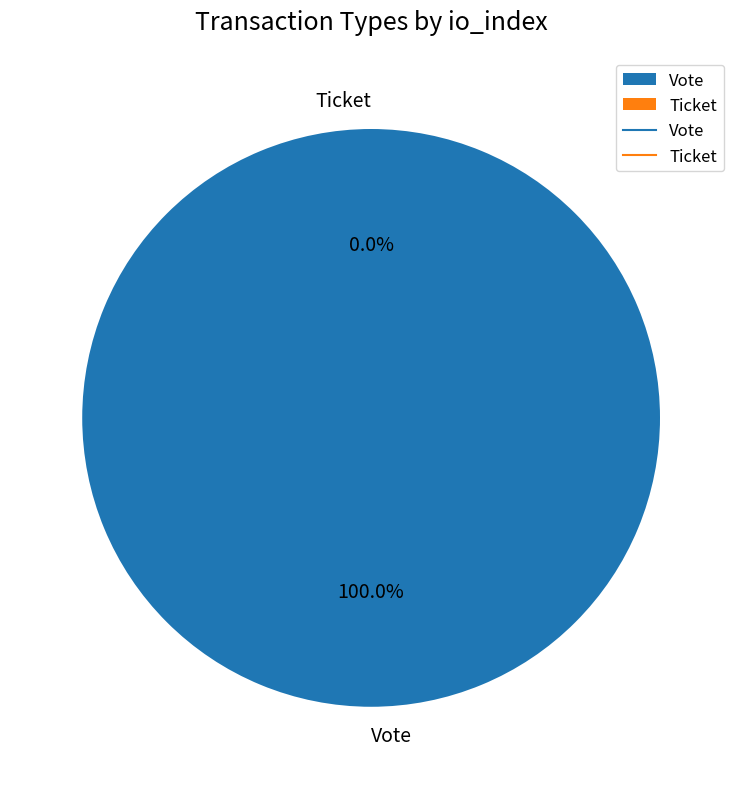

What is the majority slice?

Vote